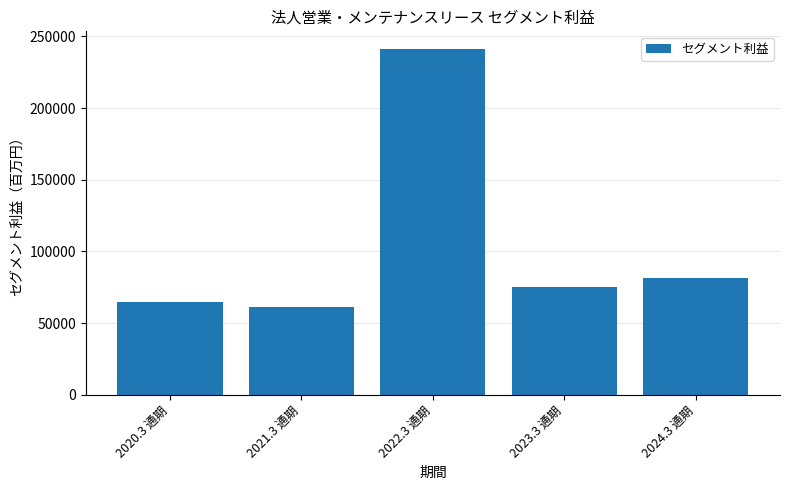

How many categories are shown in the chart?

5